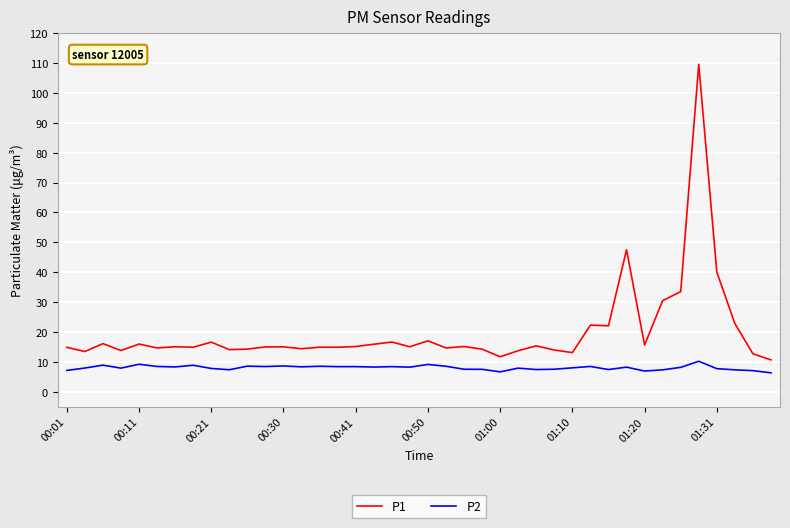

Which series has the largest range (max minus min)?

P1